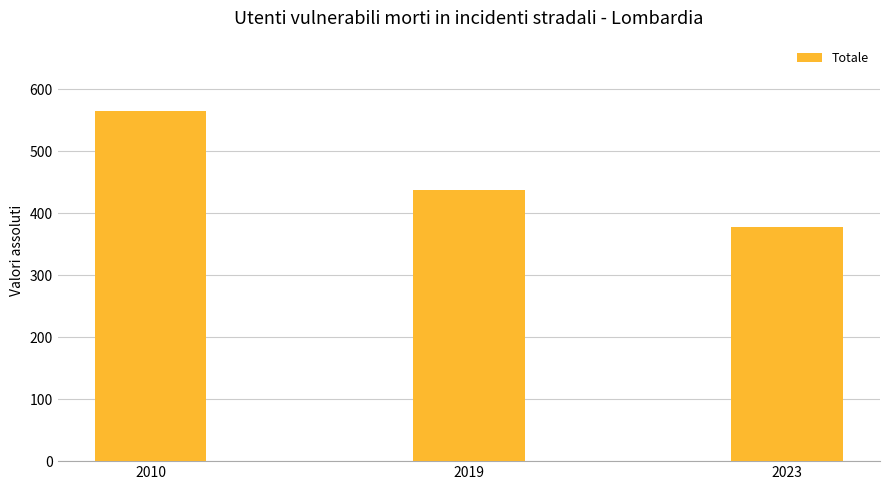

What is the change in value from 2010 to 2023?

-188